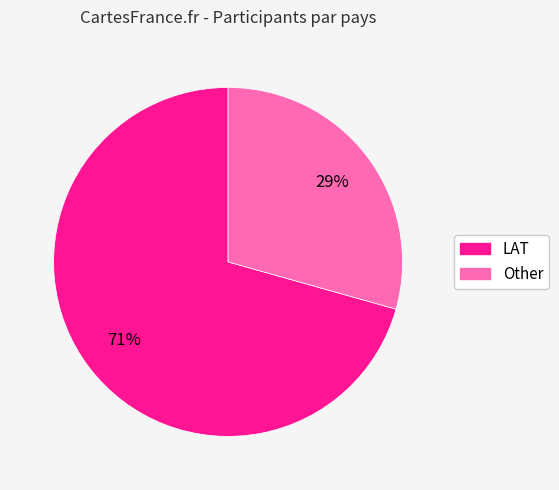

True or false: LAT accounts for 71% of the total.

True